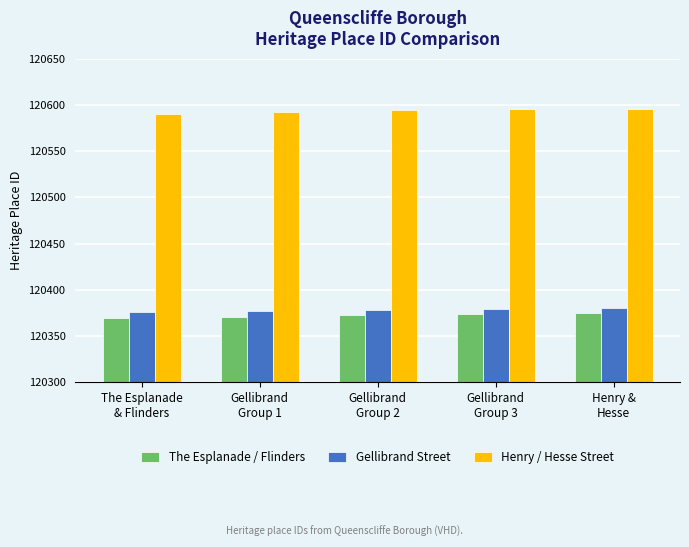

What is the highest value of the Gellibrand Street series?

120380